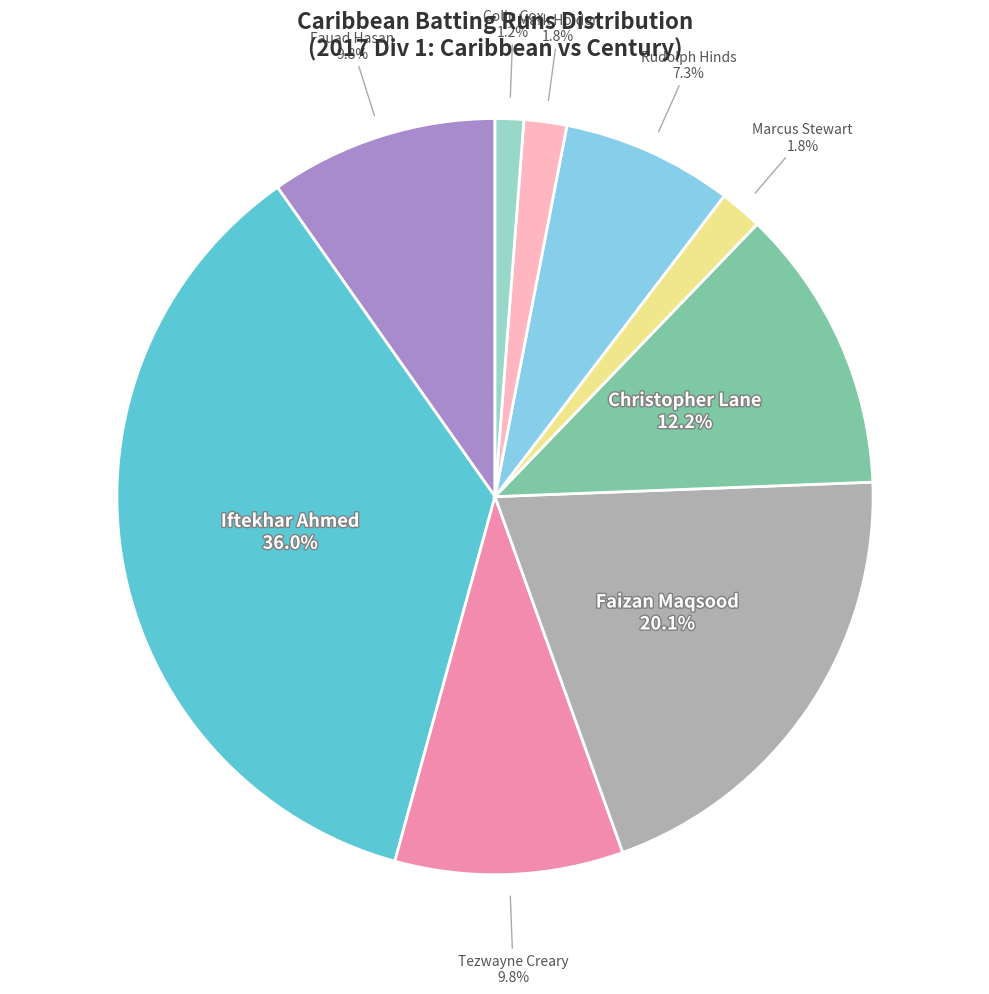

What is the ratio of the value at Fauad Hasan to the value at Christopher Lane?

0.8